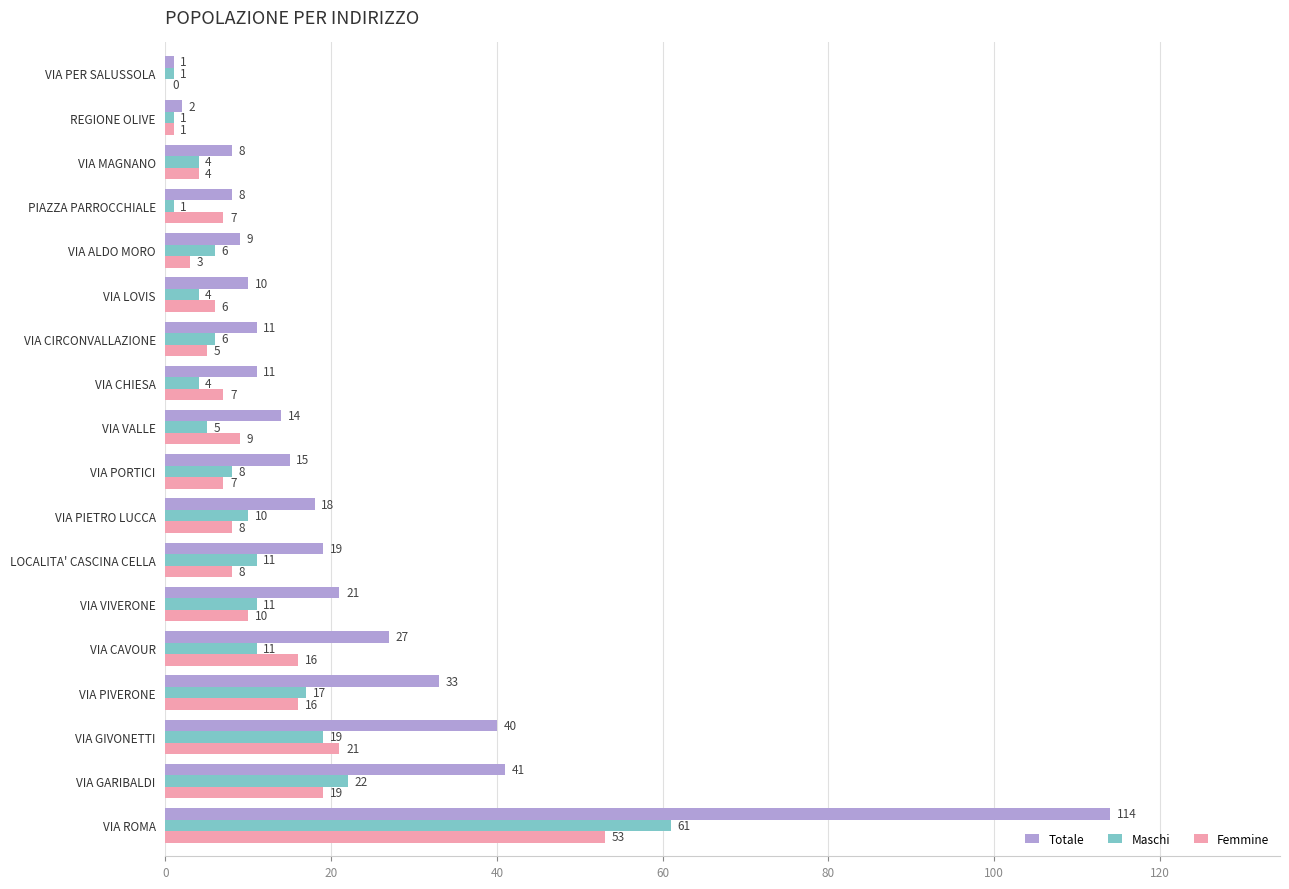

What is the sum of all Maschi values?

202